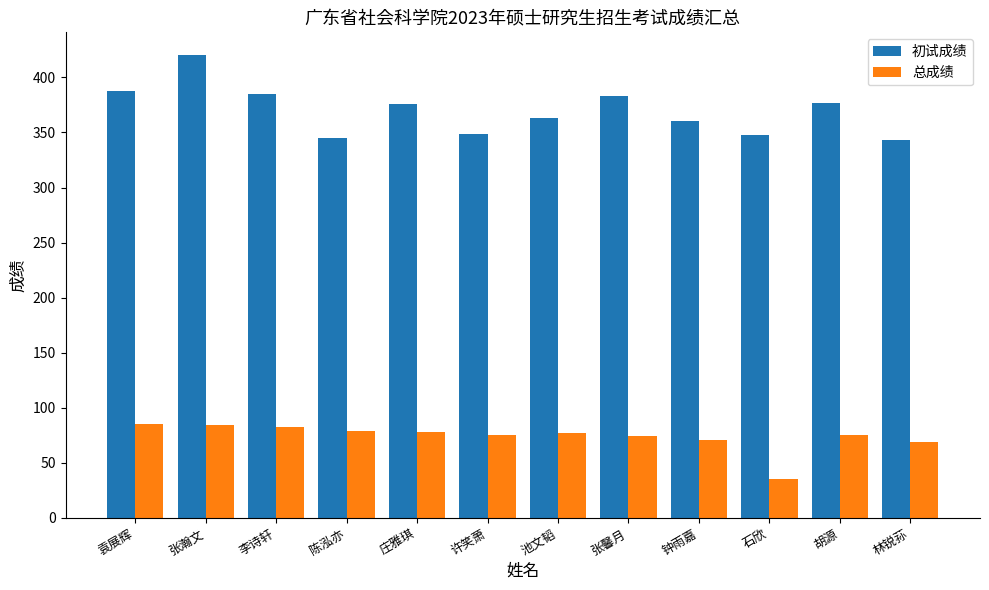

What is the label of the 1st bar from the right?

林锐荪